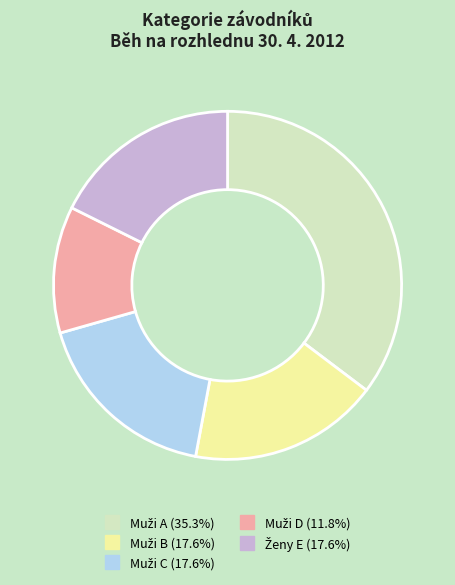

Is there any slice that represents more than half of the pie?

No